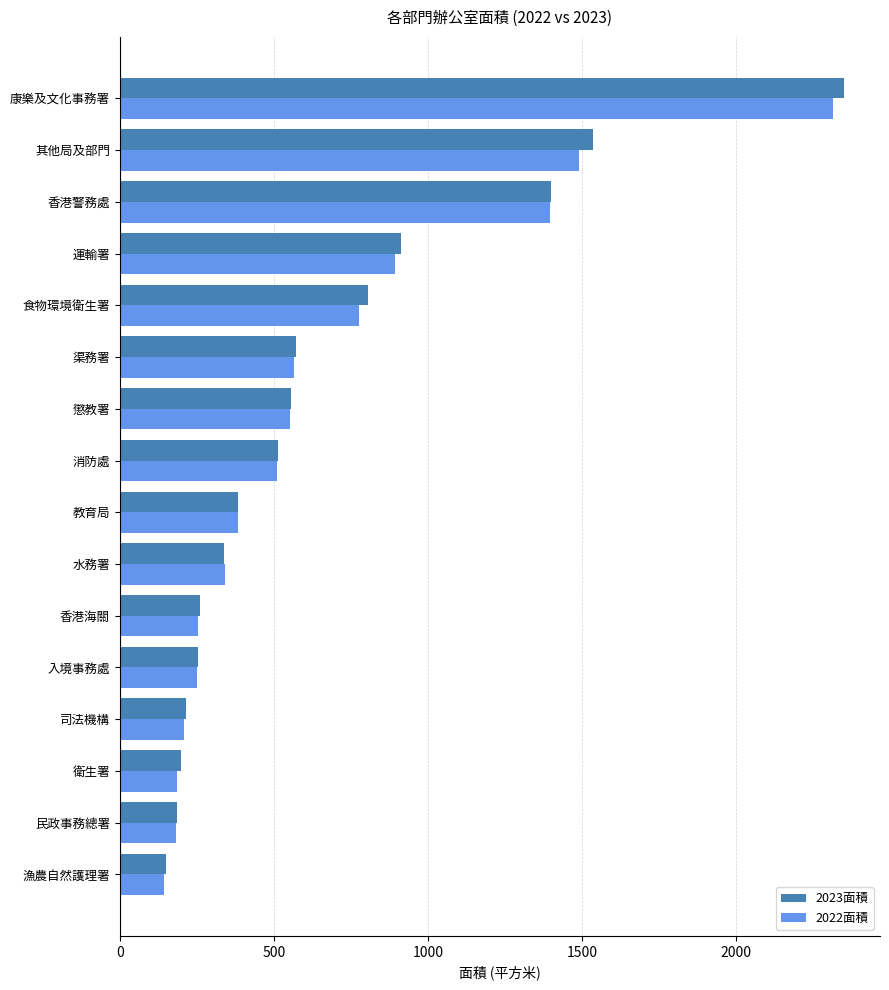

Is the value of 2022面積 at 渠務署 greater than the value of 2023面積 at 香港海關?

Yes